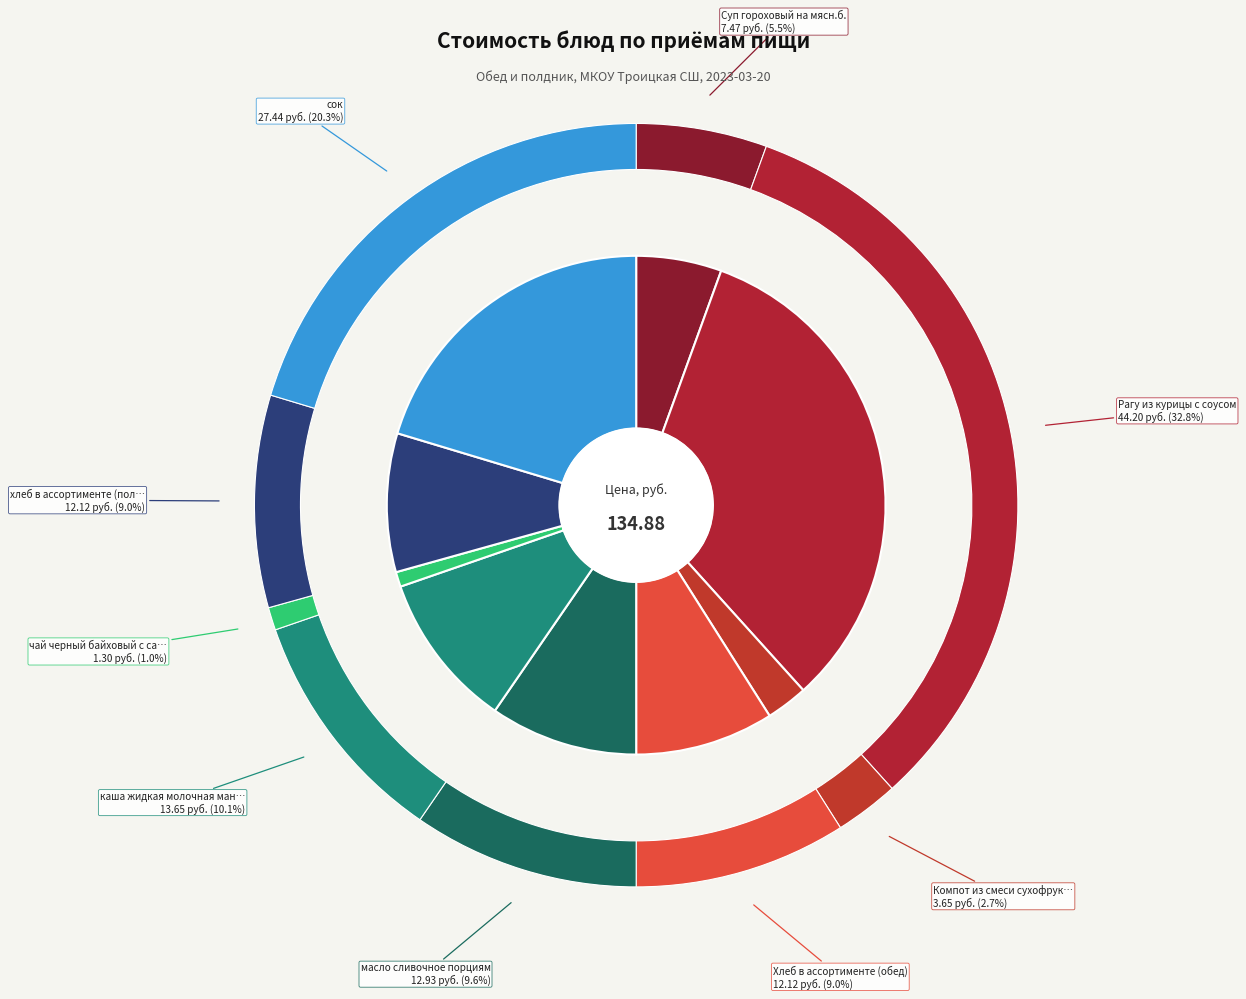

What is the change in value from хлеб в ассортименте (полдник) to сок?

+15.3